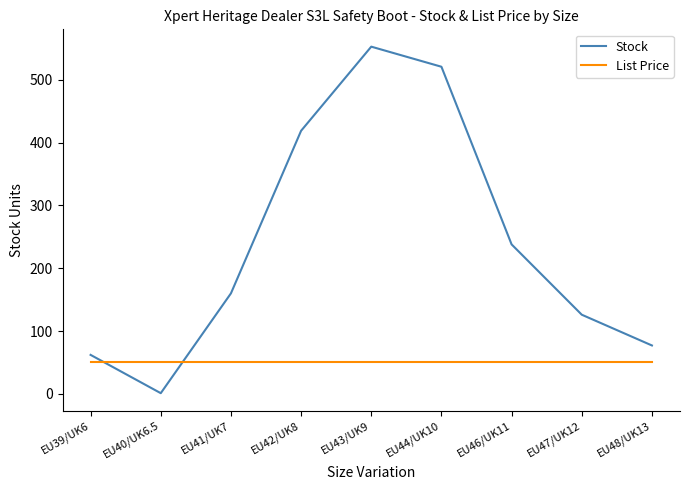

What value does the Stock series have at EU41/UK7?

160.0